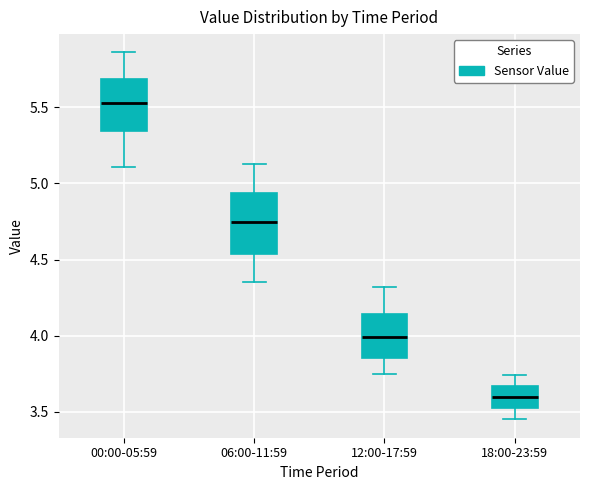

Reading left to right, read every box against the y-axis: the position of its median line, the range the box covers, and the ends of its whiskers. The values are not printed on the chart, so give them approximately, as read against the axis.

00:00-05:59: median 5.55, box 5.35 to 5.70, whiskers 5.10 to 5.85
06:00-11:59: median 4.75, box 4.55 to 4.95, whiskers 4.35 to 5.15
12:00-17:59: median 4.00, box 3.85 to 4.15, whiskers 3.75 to 4.30
18:00-23:59: median 3.60, box 3.50 to 3.65, whiskers 3.45 to 3.75